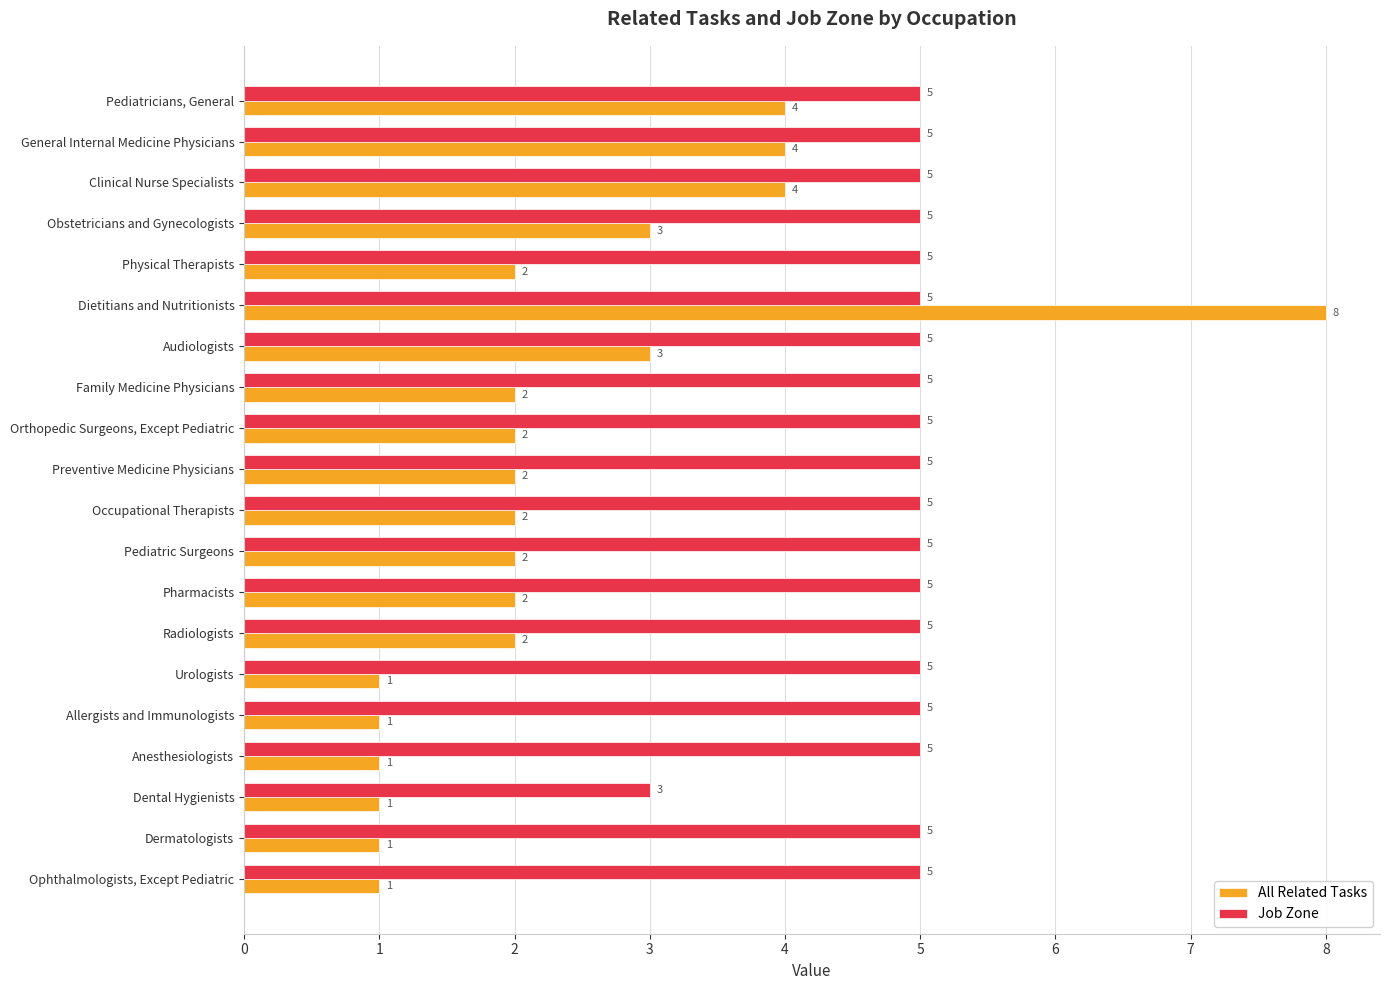

What is the sum of all Job Zone values?

98